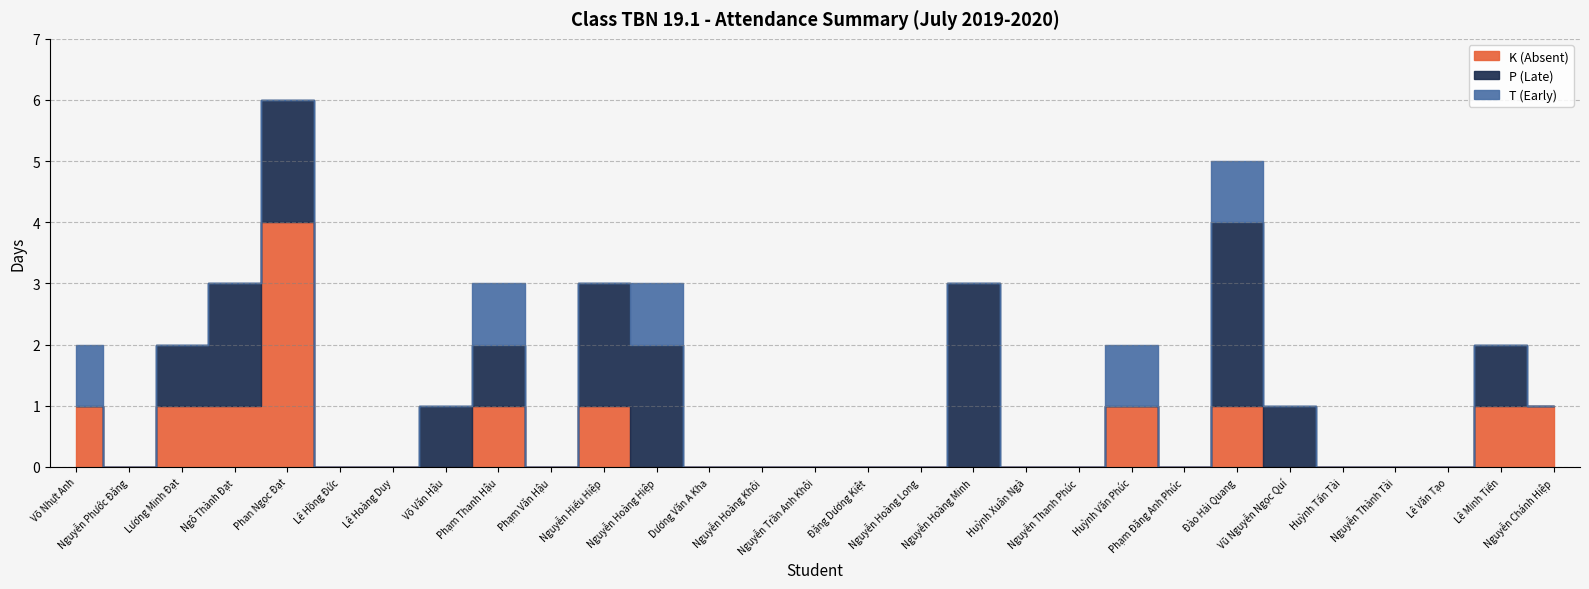

What position from the right is Đào Hải Quang?

7